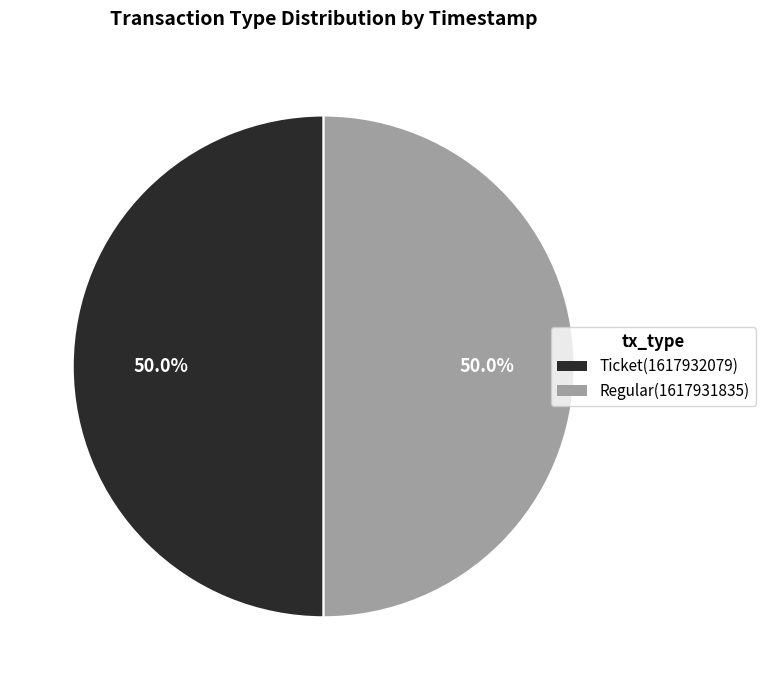

To the nearest percent, what is the combined percentage of Regular and Ticket?

100%